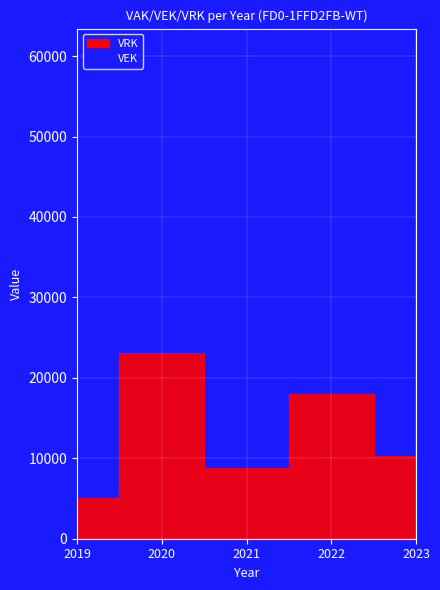

At 2021, list the series in order from smallest to largest.

VRK, VEK